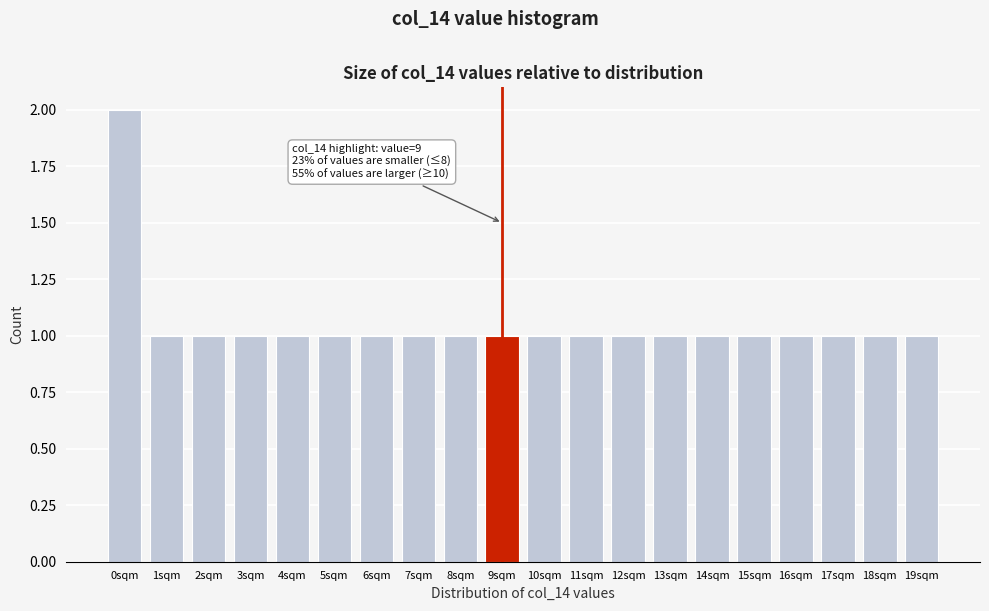

Reading left to right, list all the values displayed in this chart.

0sqm=2	1sqm=1	2sqm=1	3sqm=1	4sqm=1	5sqm=1	6sqm=1	7sqm=1	8sqm=1	9sqm=1	10sqm=1	11sqm=1	12sqm=1	13sqm=1	14sqm=1	15sqm=1	16sqm=1	17sqm=1	18sqm=1	19sqm=1